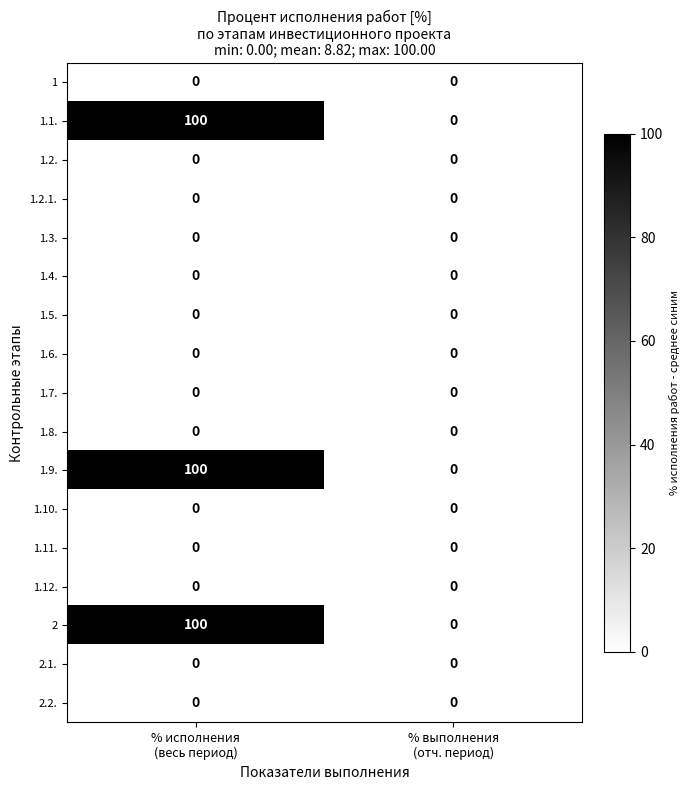

What is the sum of all 1.1. values?

100